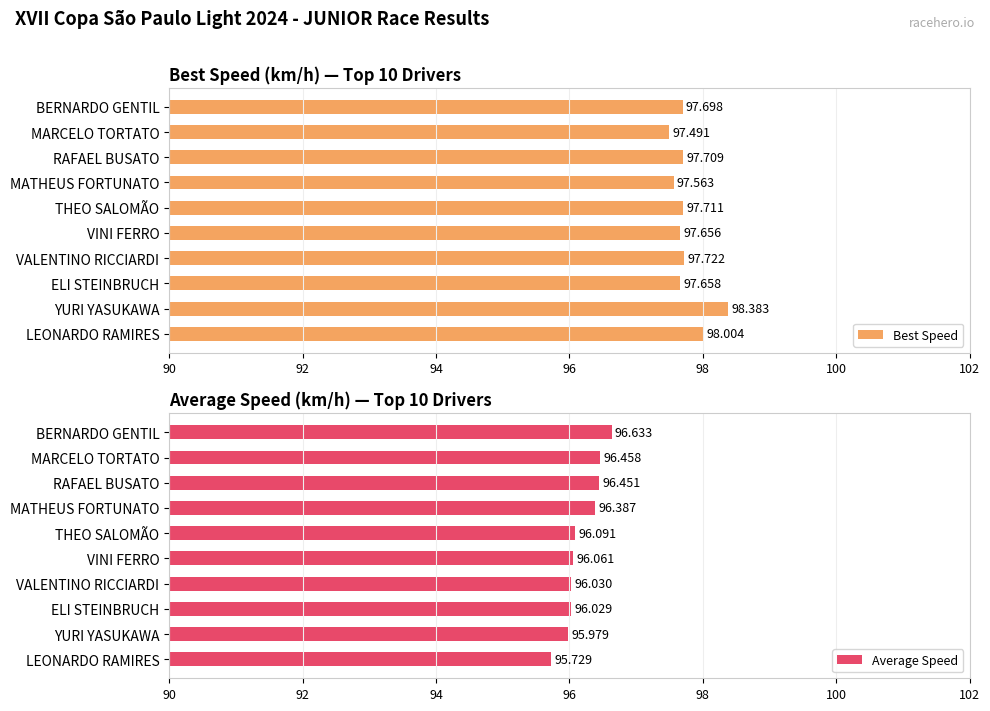

Where is Best Speed nearest to the value 97?

MARCELO TORTATO